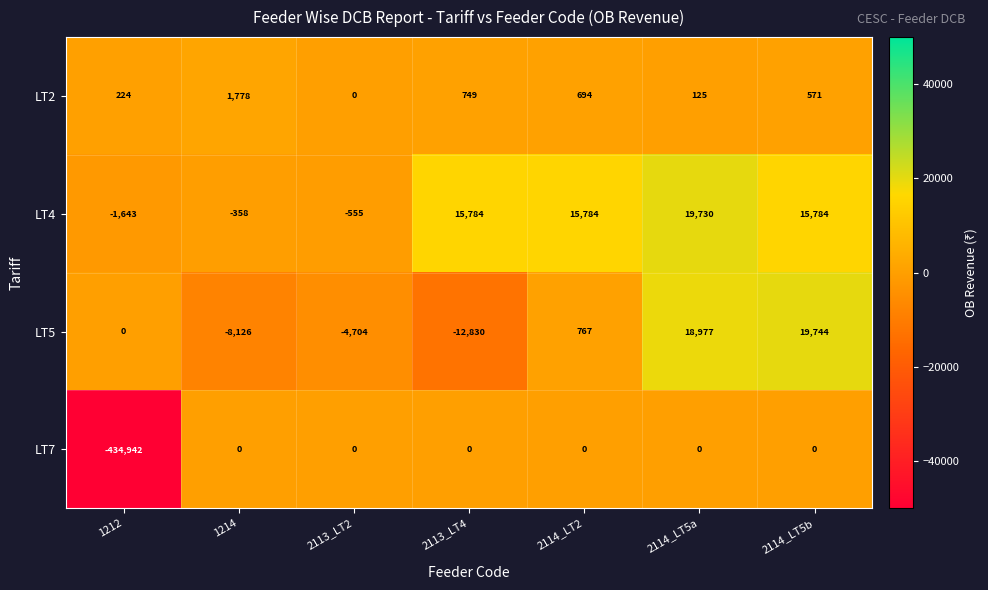

The value of LT4 at 1212 is -2405. True or false?

False